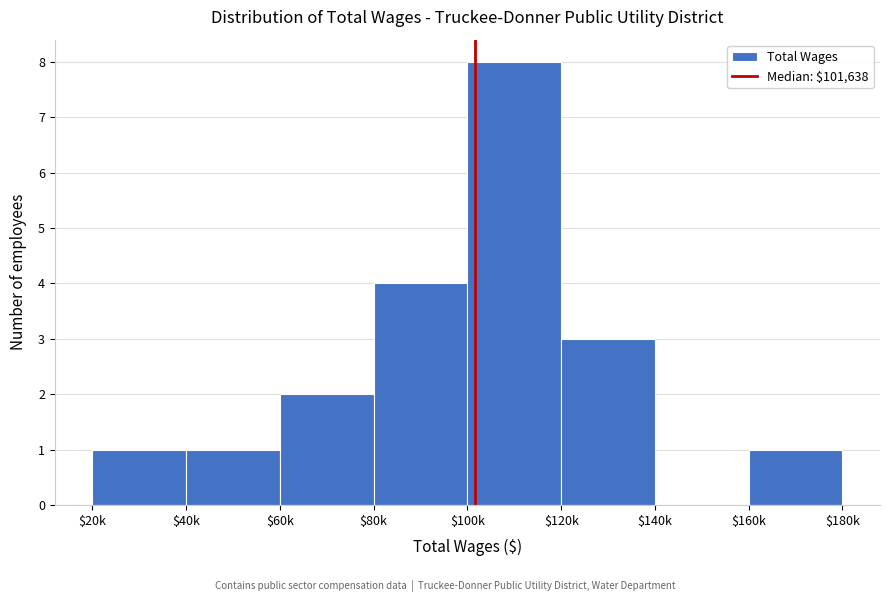

What is the sum of all values?

20